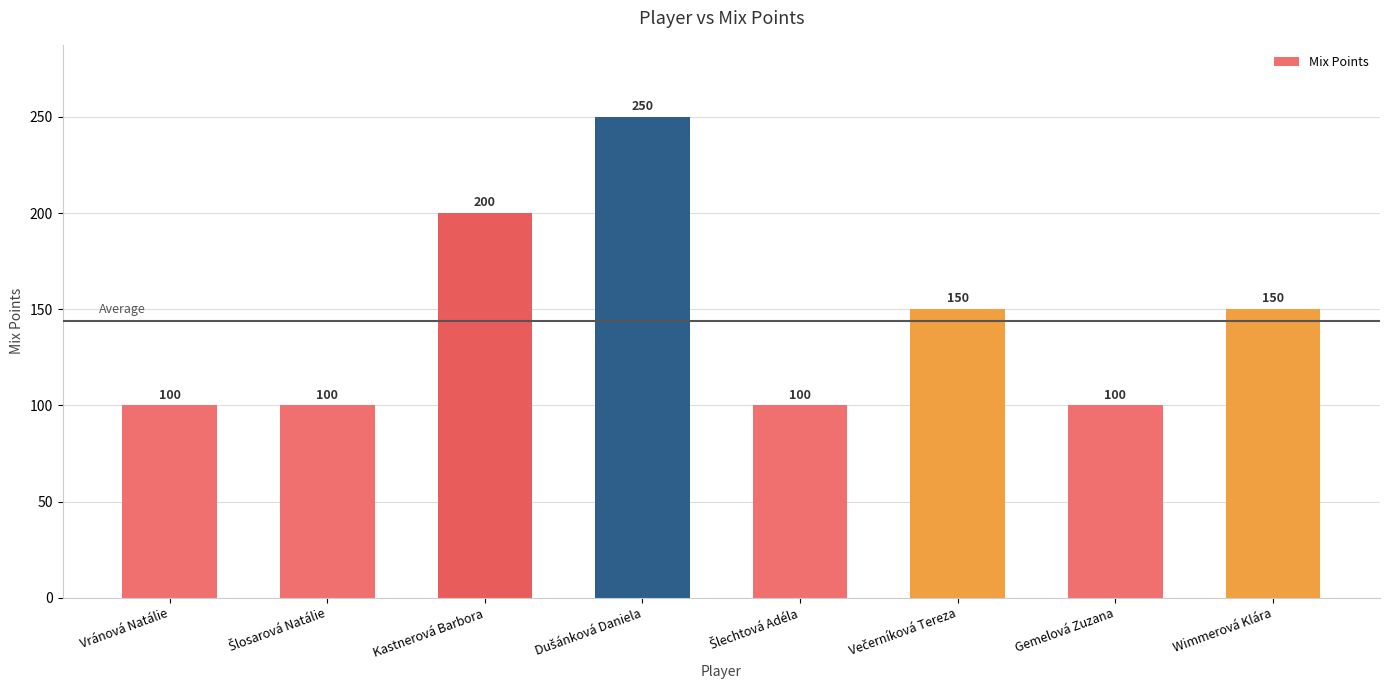

What is the maximum value shown in the chart?

250